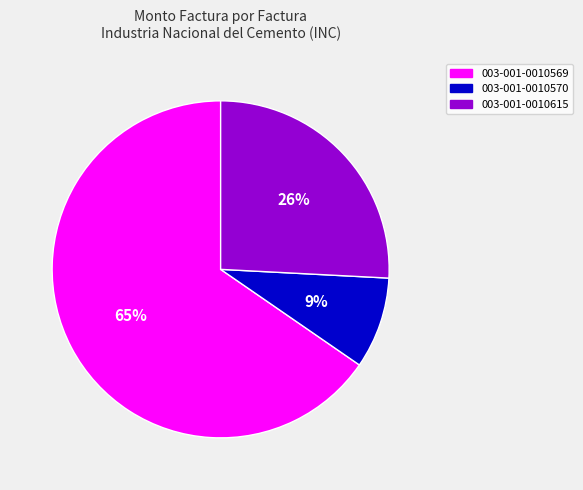

Which has a higher value, 003-001-0010570 or 003-001-0010615?

003-001-0010615